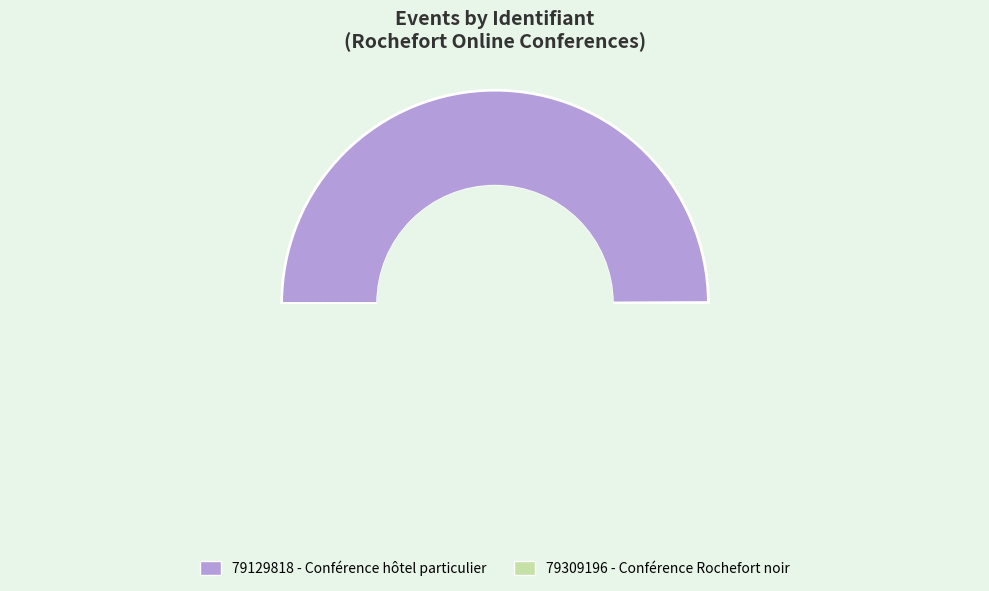

Is the sum of 79129818 and 79309196 greater than half?

Yes